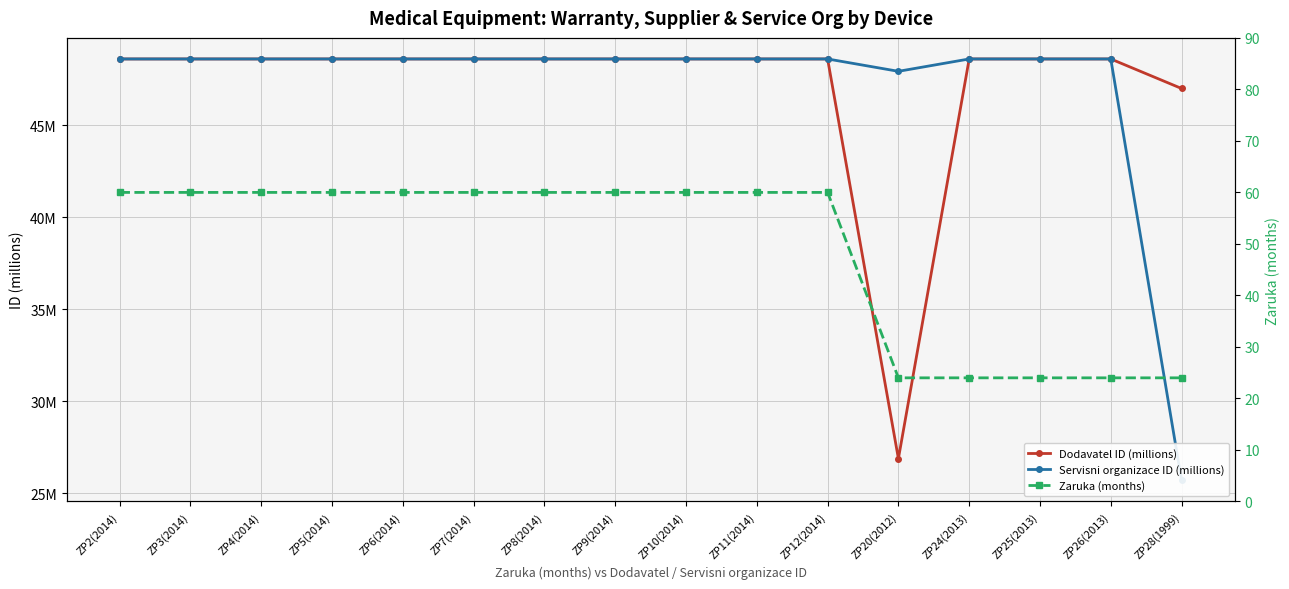

Where does the Servisni organizace ID (millions) series first go above 48?

ZP2(2014)